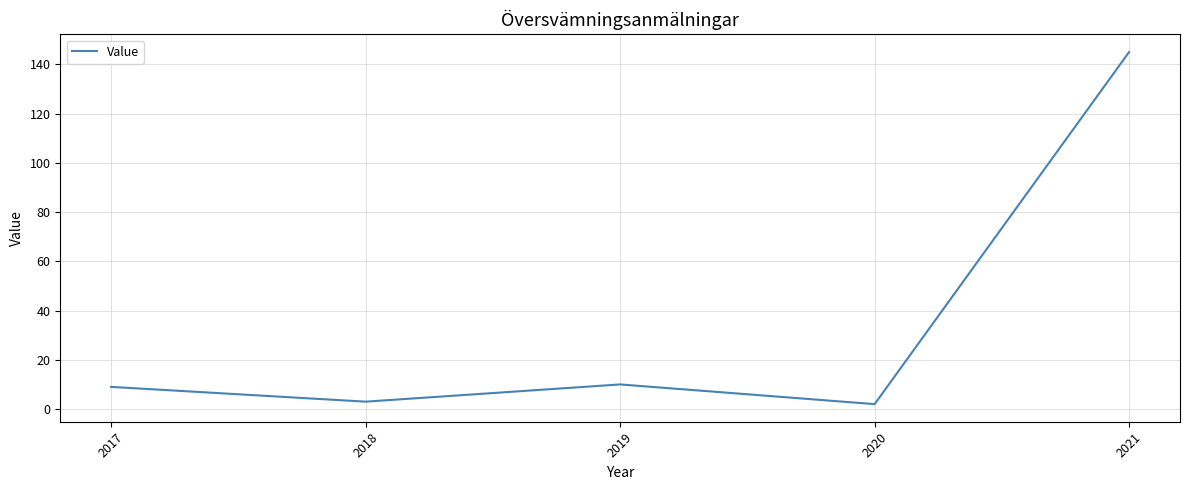

What is the sum of the values at 2021 and 2020?

147